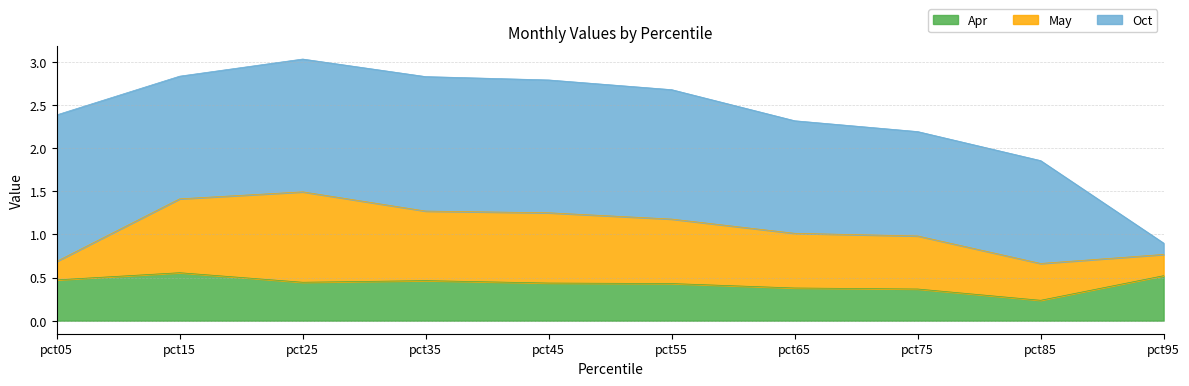

How many values in the Oct series are below 1?

1